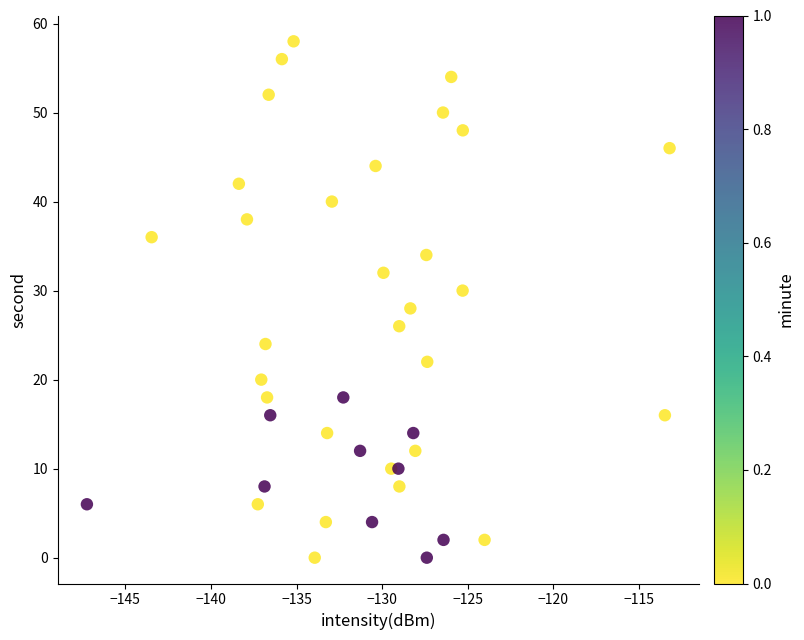

What is the range of Y values (max minus min)?

58